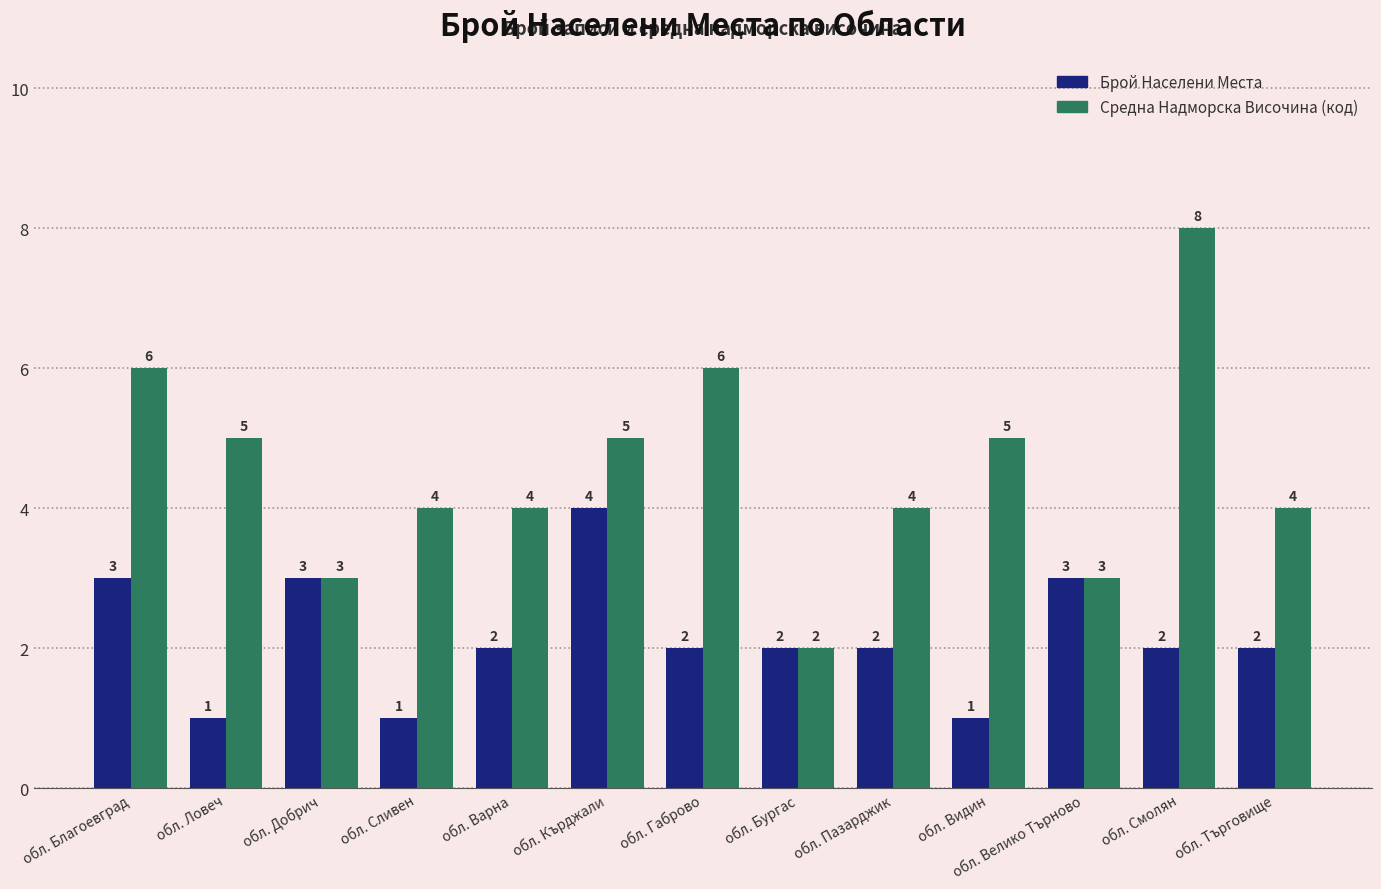

What is the total value across all series at обл. Смолян?

10